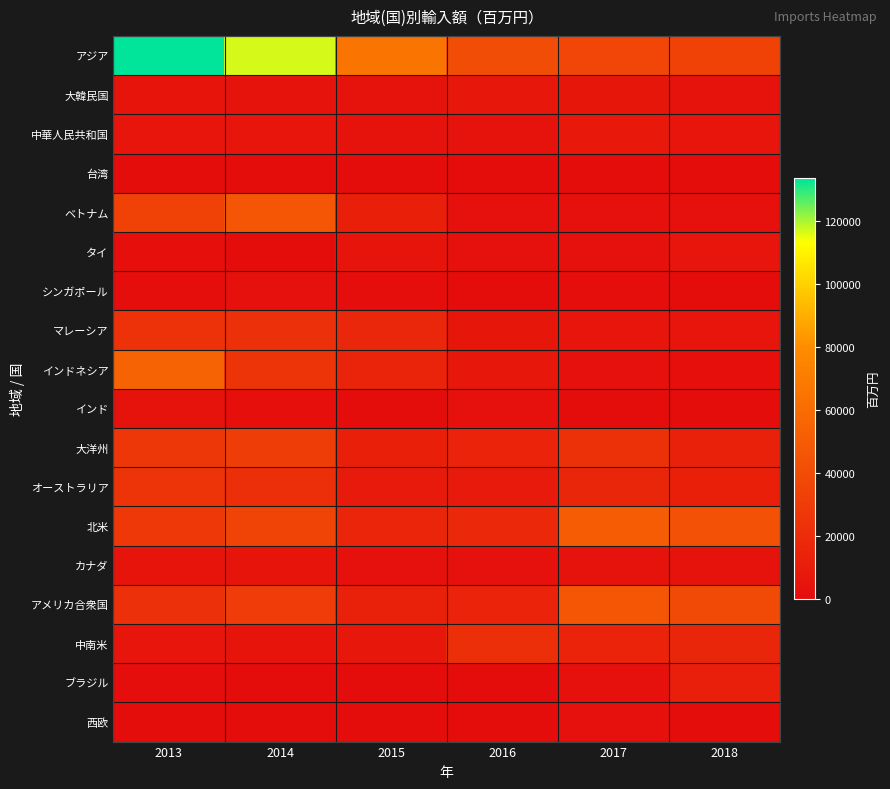

Reading left to right, transcribe all the data shown in this chart.

アジア: 2013=133497.9	2014=116416.4	2015=65641.0	2016=40713.0	2017=36154.6	2018=33650.0
大韓民国: 2013=4774.1	2014=4389.6	2015=3734.0	2016=6850.0	2017=6291.1	2018=4583.0
中華人民共和国: 2013=6039.9	2014=5366.1	2015=4253.0	2016=4373.0	2017=8150.1	2018=5761.0
台湾: 2013=512.9	2014=431.3	2015=249.0	2016=75.0	2017=12.3	2018=0.0
ベトナム: 2013=33555.3	2014=46871.5	2015=11755.0	2016=2448.0	2017=2350.1	2018=2240.0
タイ: 2013=1898.3	2014=681.9	2015=4830.0	2016=2675.0	2017=2755.2	2018=5852.0
シンガポール: 2013=1449.0	2014=3416.2	2015=1420.0	2016=642.0	2017=1145.2	2018=956.0
マレーシア: 2013=23769.5	2014=22736.8	2015=16887.0	2016=6460.0	2017=5520.5	2018=5437.0
インドネシア: 2013=54291.0	2014=24437.9	2015=15615.0	2016=7181.0	2017=2344.6	2018=2028.0
インド: 2013=3689.2	2014=1878.4	2015=866.0	2016=3370.0	2017=835.6	2018=96.0
大洋州: 2013=26685.7	2014=30736.1	2015=12510.0	2016=14492.0	2017=23182.6	2018=13418.0
オーストラリア: 2013=25007.8	2014=21994.6	2015=8748.0	2016=9334.0	2017=16186.6	2018=11880.0
北米: 2013=27994.9	2014=35240.4	2015=16094.0	2016=17503.0	2017=50183.8	2018=43611.0
カナダ: 2013=5067.7	2014=5099.8	2015=3102.0	2016=3072.0	2017=4056.8	2018=4619.0
アメリカ合衆国: 2013=22927.2	2014=30140.6	2015=12992.0	2016=14432.0	2017=46127.0	2018=38993.0
中南米: 2013=5239.4	2014=5057.2	2015=7387.0	2016=21603.0	2017=14592.2	2018=16443.0
ブラジル: 2013=1287.5	2014=0.0	2015=6.0	2016=0.0	2017=3614.9	2018=11084.0
西欧: 2013=339.5	2014=400.1	2015=780.0	2016=954.0	2017=2295.1	2018=582.0